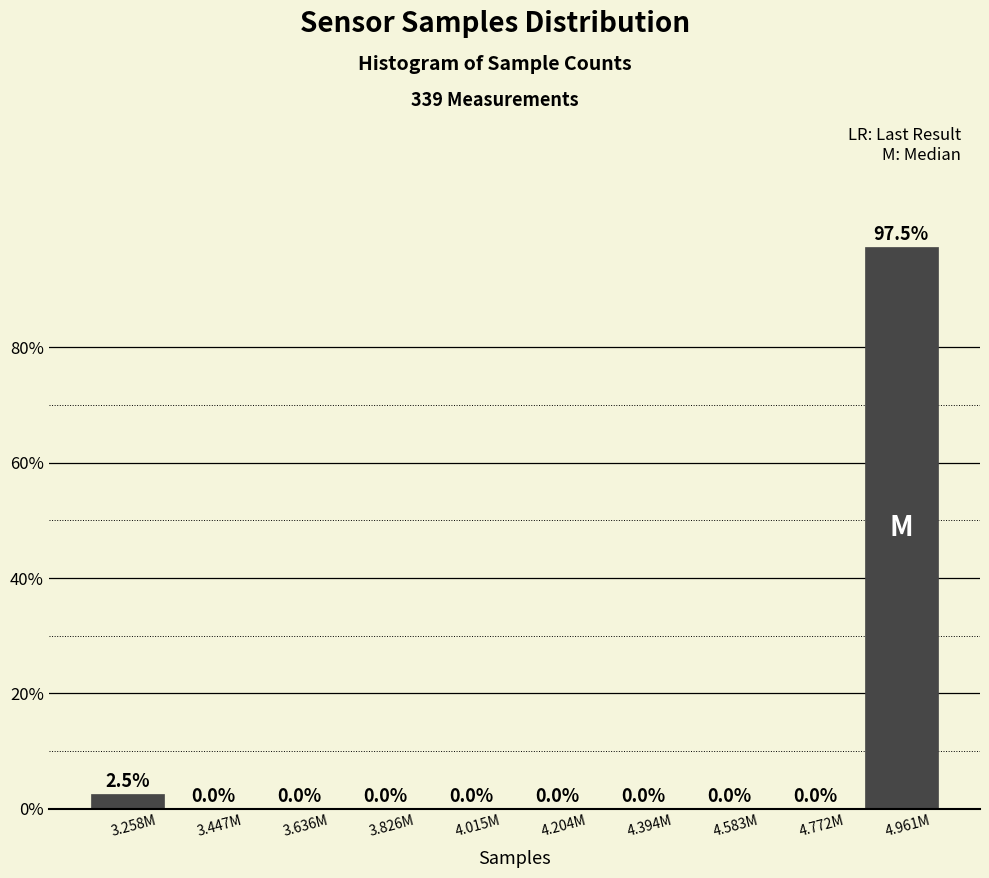

Reading right to left, list all the values displayed in this chart.

4.961M=97.5	4.772M=0.0	4.583M=0.0	4.394M=0.0	4.204M=0.0	4.015M=0.0	3.826M=0.0	3.636M=0.0	3.447M=0.0	3.258M=2.5